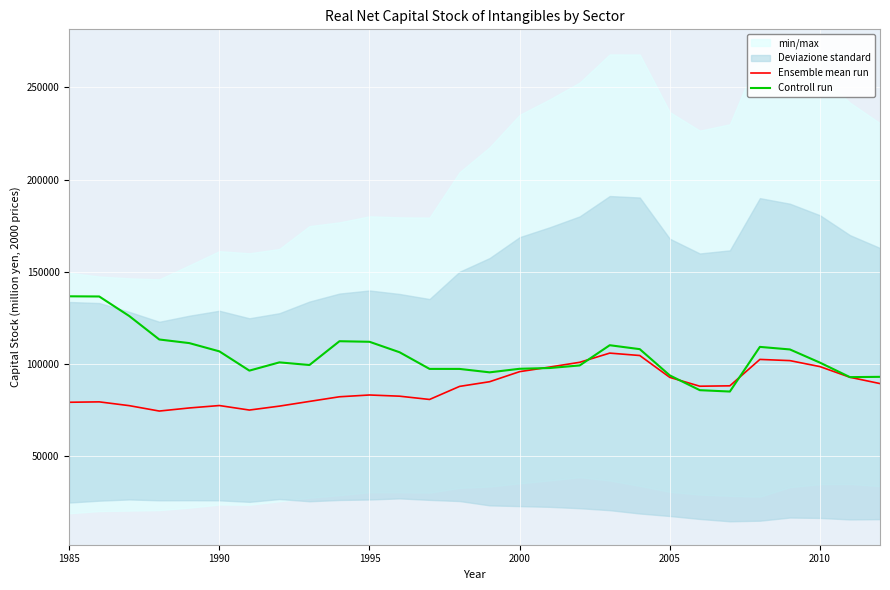

What is the maximum value for Ensemble mean run?

105992.3